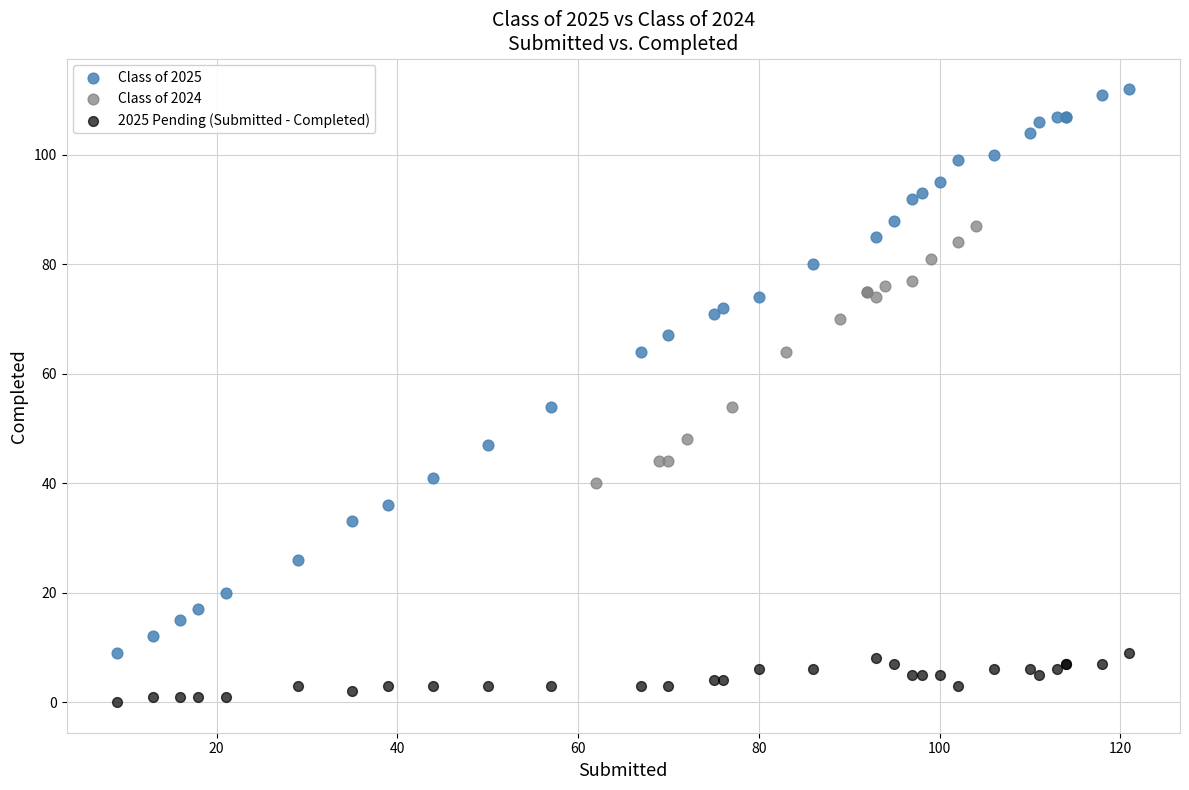

Which series has the largest Y range (max minus min)?

Class of 2025